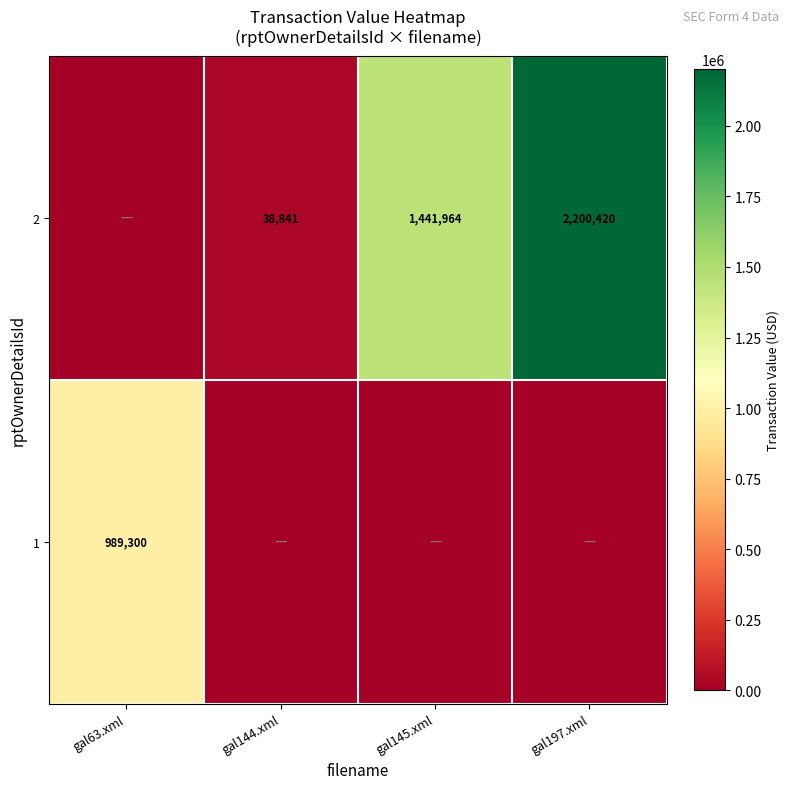

True or false: 2 has a value of 38841 at gal144.xml.

True